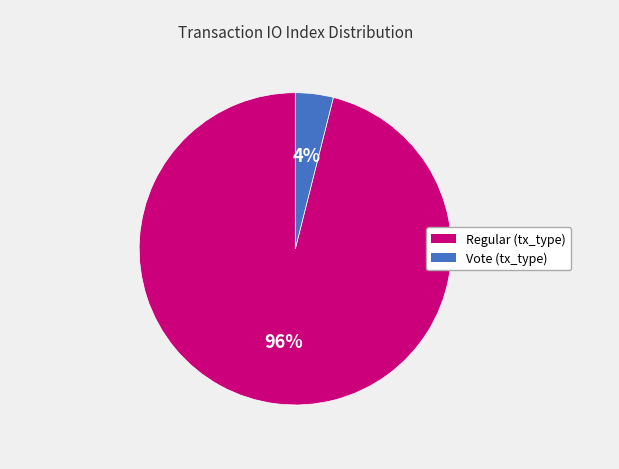

To the nearest percent, what is the difference between the largest and smallest slice percentages?

92%